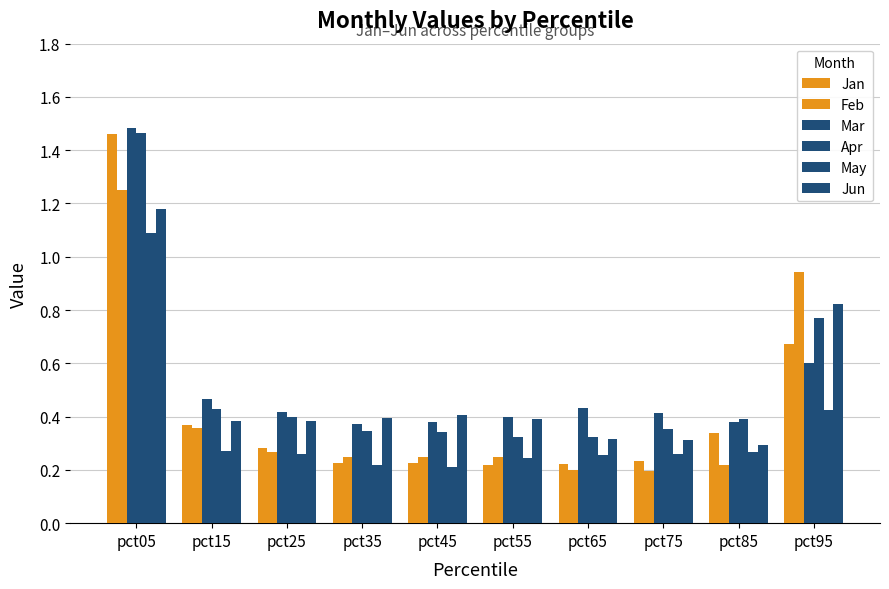

Is the value of Feb at pct65 greater than the value of Jan at pct65?

No